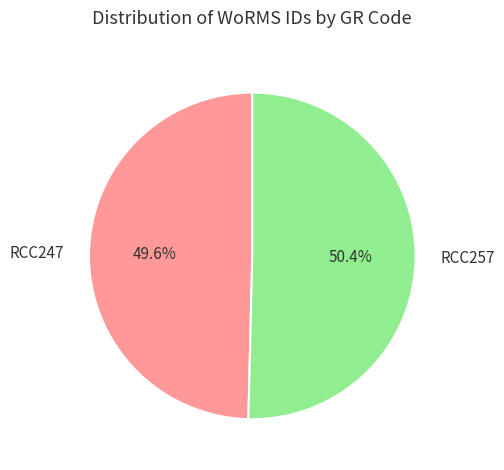

Approximately how many times larger is the value at RCC247 compared to RCC257?

1.0